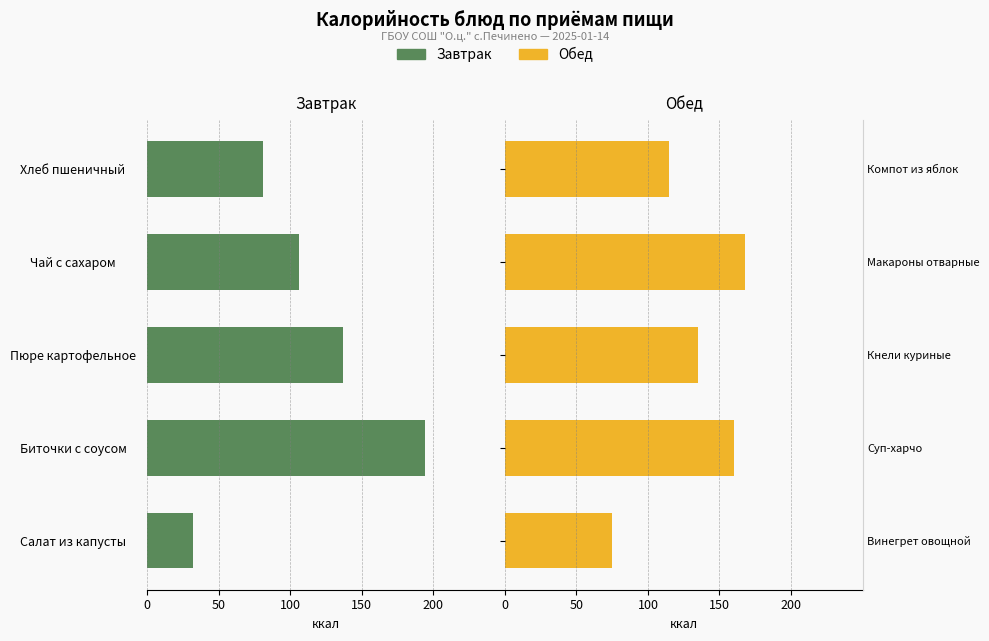

List the series in order of their overall mean, lowest first.

Завтрак, Обед